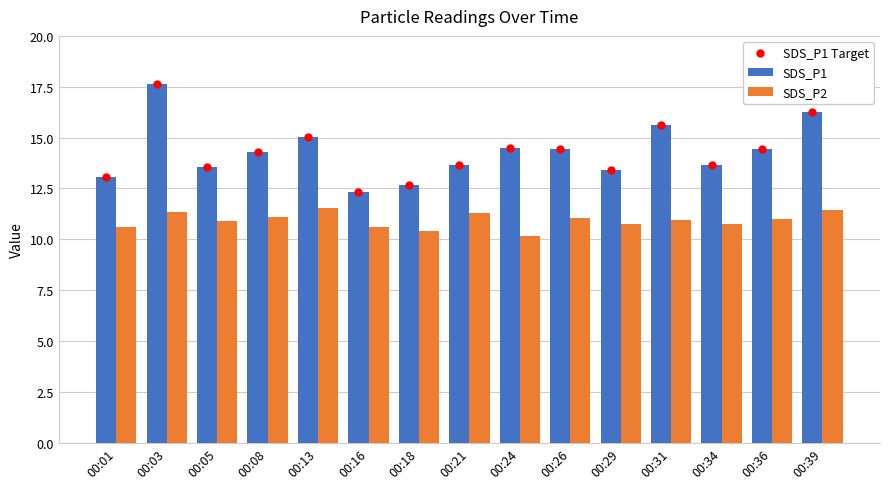

True or false: SDS_P2 has a value of 10.9 at 00:31.

True